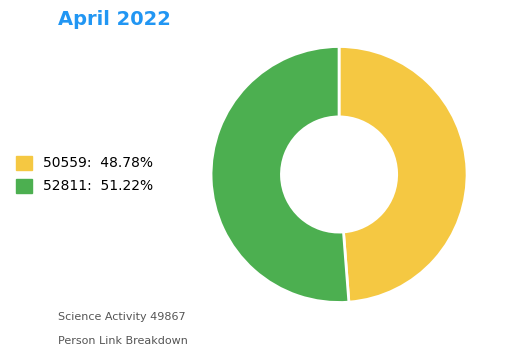

Which slice represents more than half of the pie?

52811